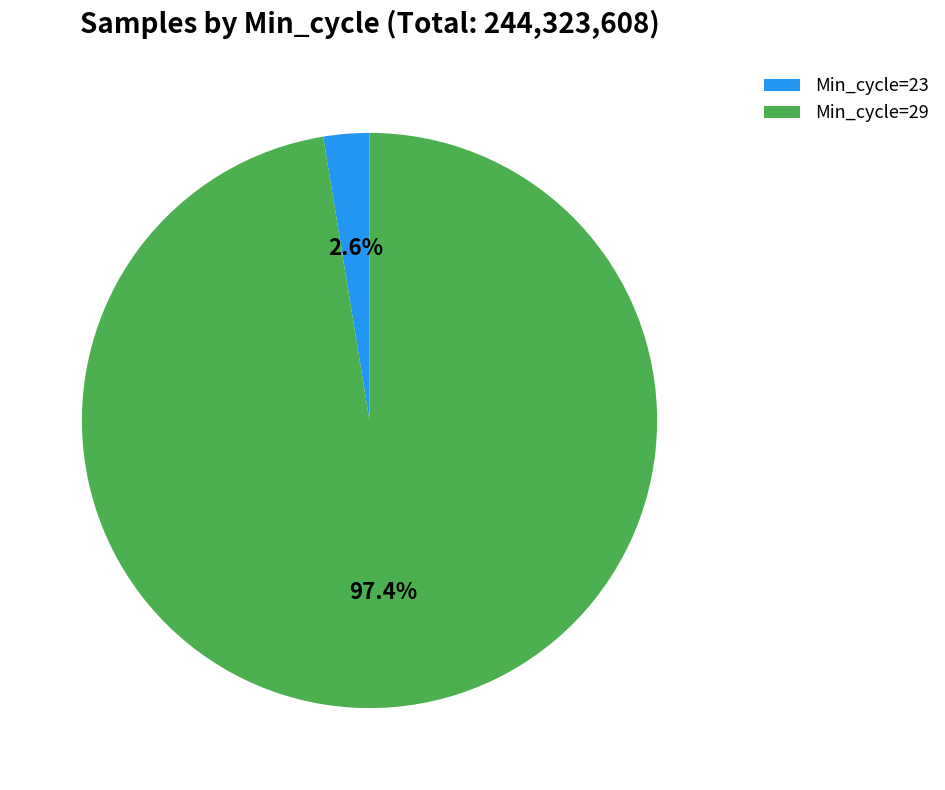

Which has a higher value, Min_cycle=23 or Min_cycle=29?

Min_cycle=29